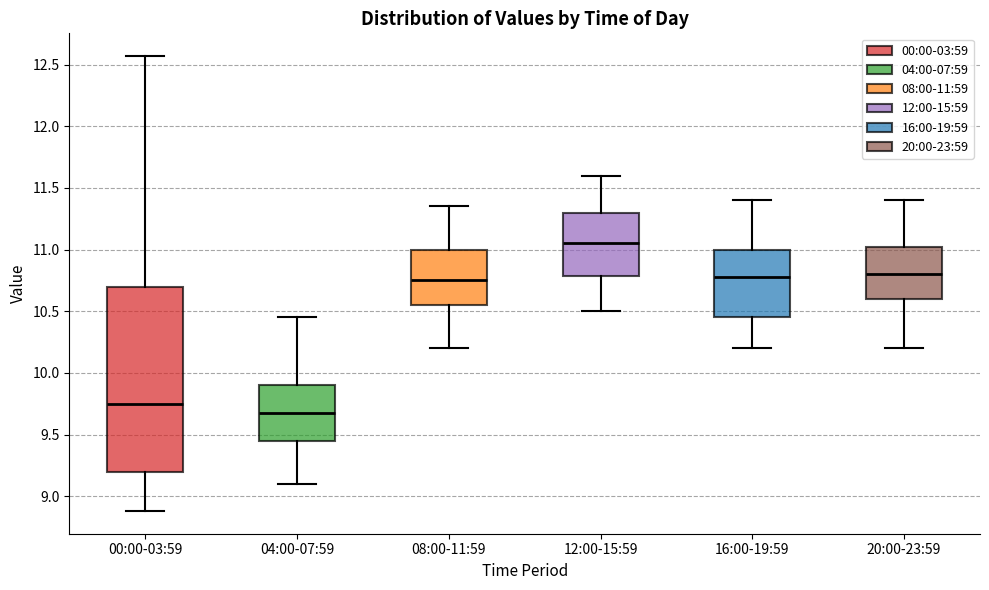

Which box's median line is the lowest?

04:00-07:59